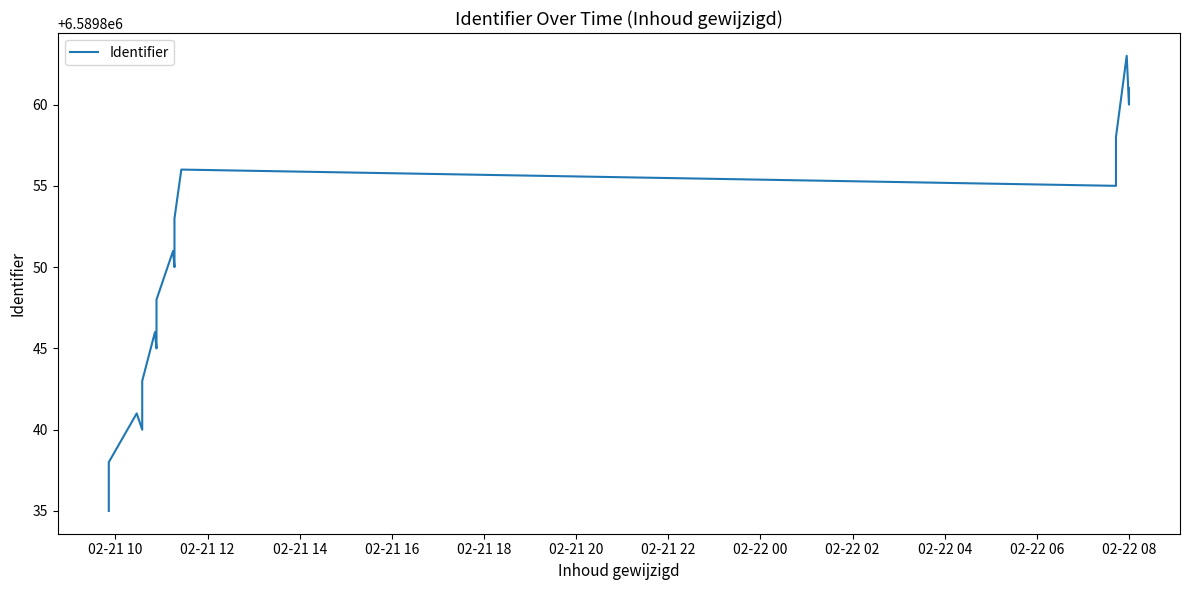

Approximately how many times larger is the value at 02-21 20 compared to 02-21 18?

1.0